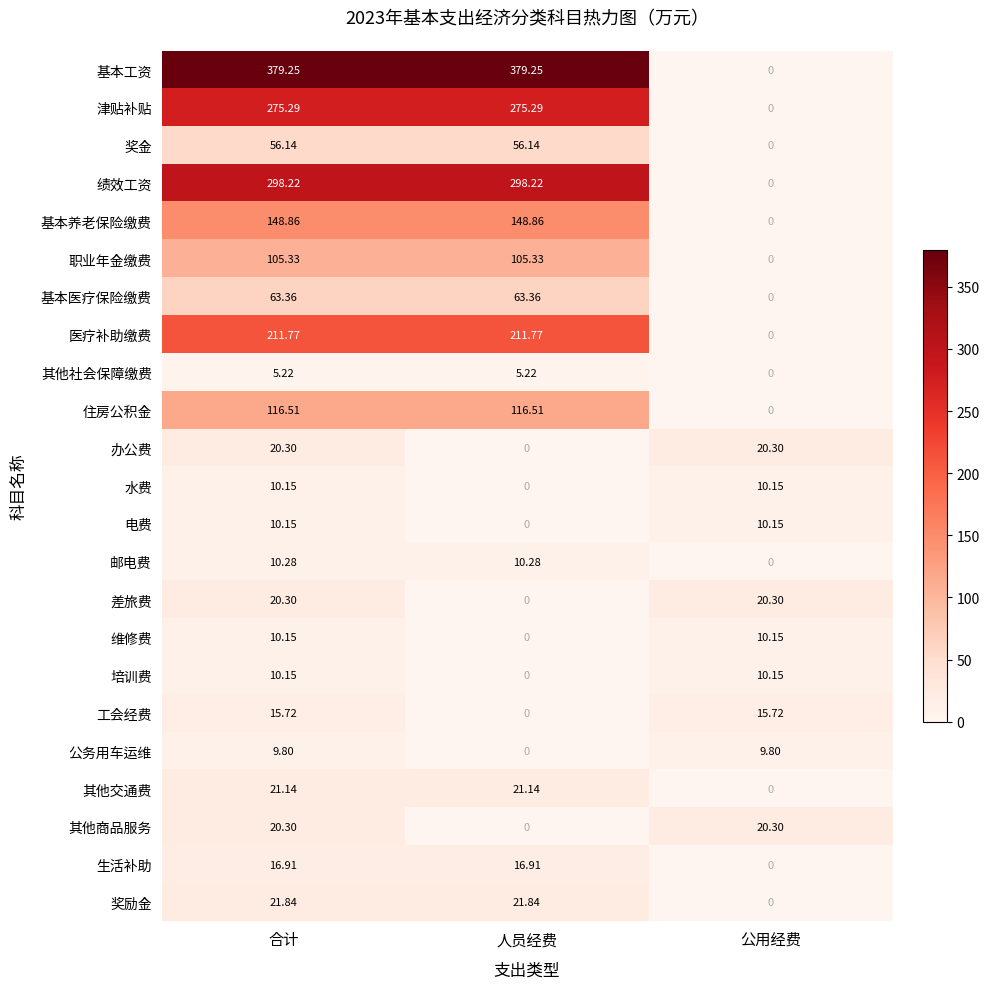

At how many categories does at least one series exceed 58?

2